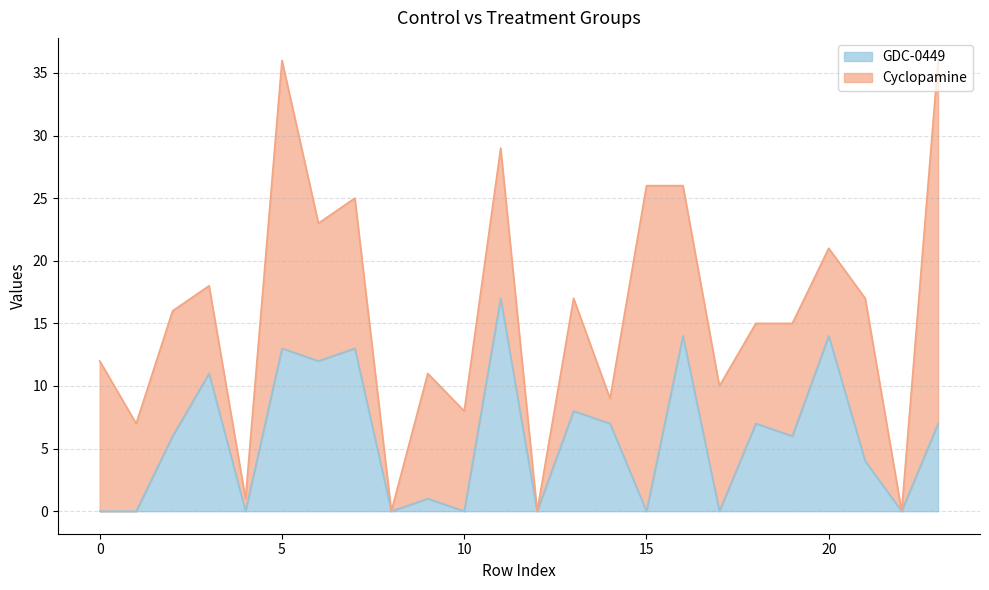

How many lines are shown in the chart?

2